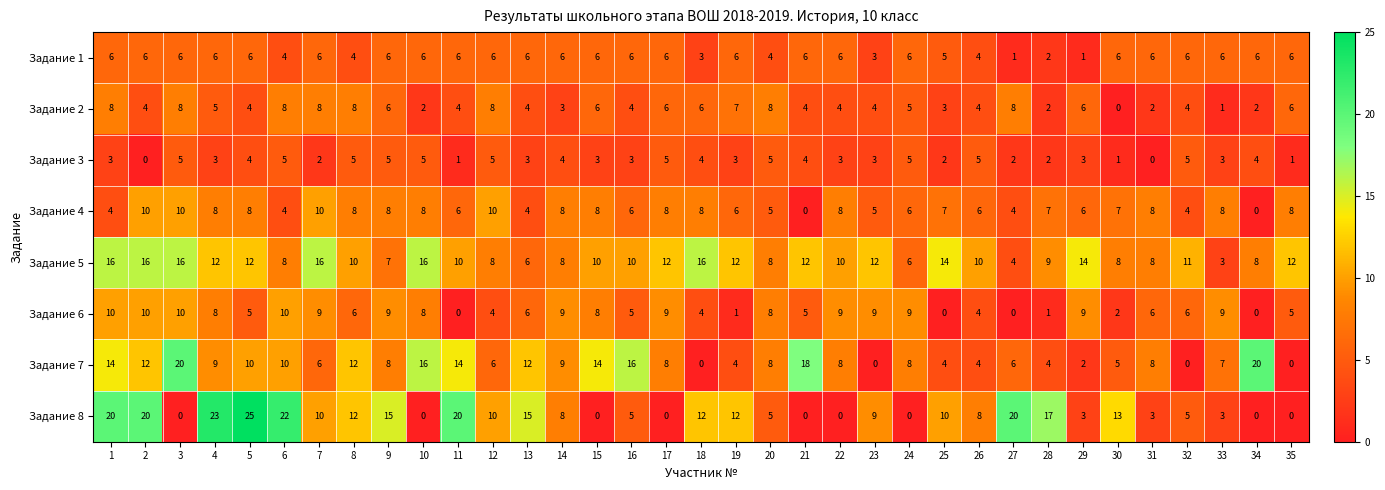

The value of Задание 8 at 35 is 0. True or false?

True